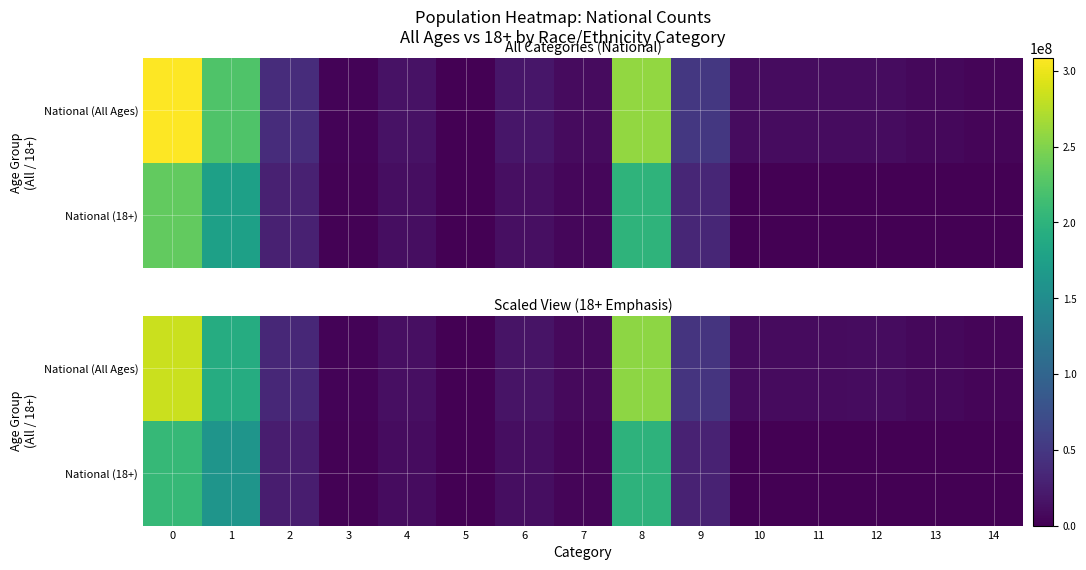

What is the spread (max minus min) of values at 13?

6466919.3